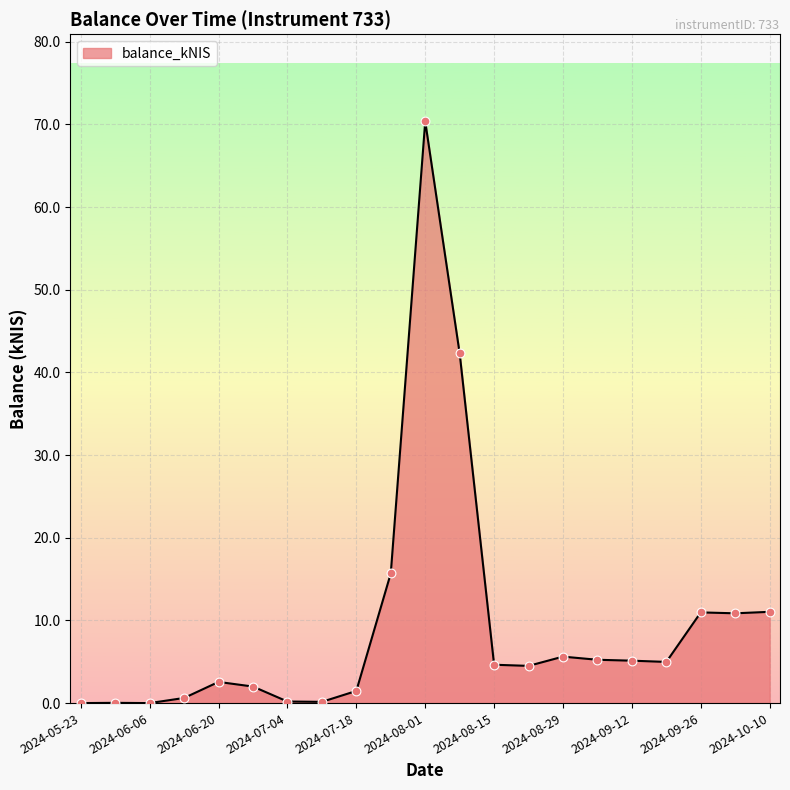

What is the difference between the maximum and minimum values?

70.4